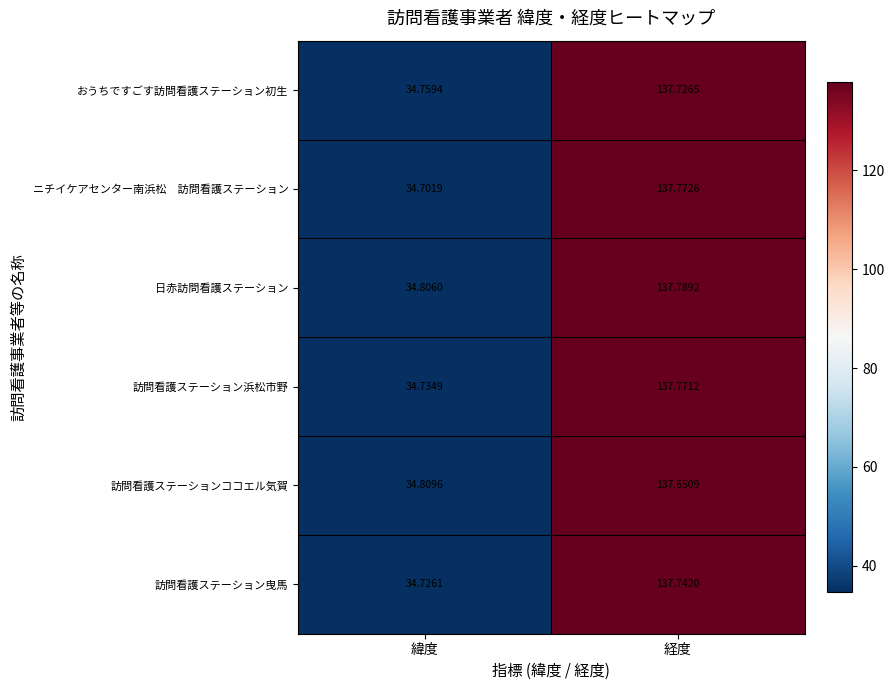

Rank the categories by 訪問看護ステーションココエル気賀 value from lowest to highest.

緯度, 経度